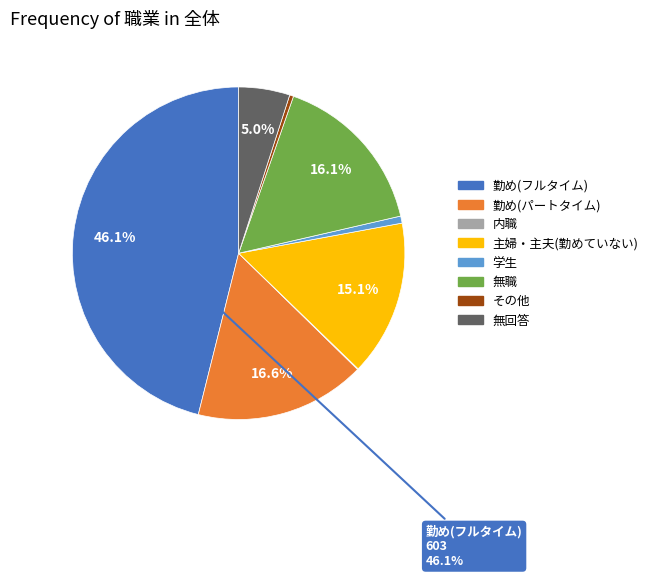

Which category has the biggest portion of the pie?

勤め(フルタイム)